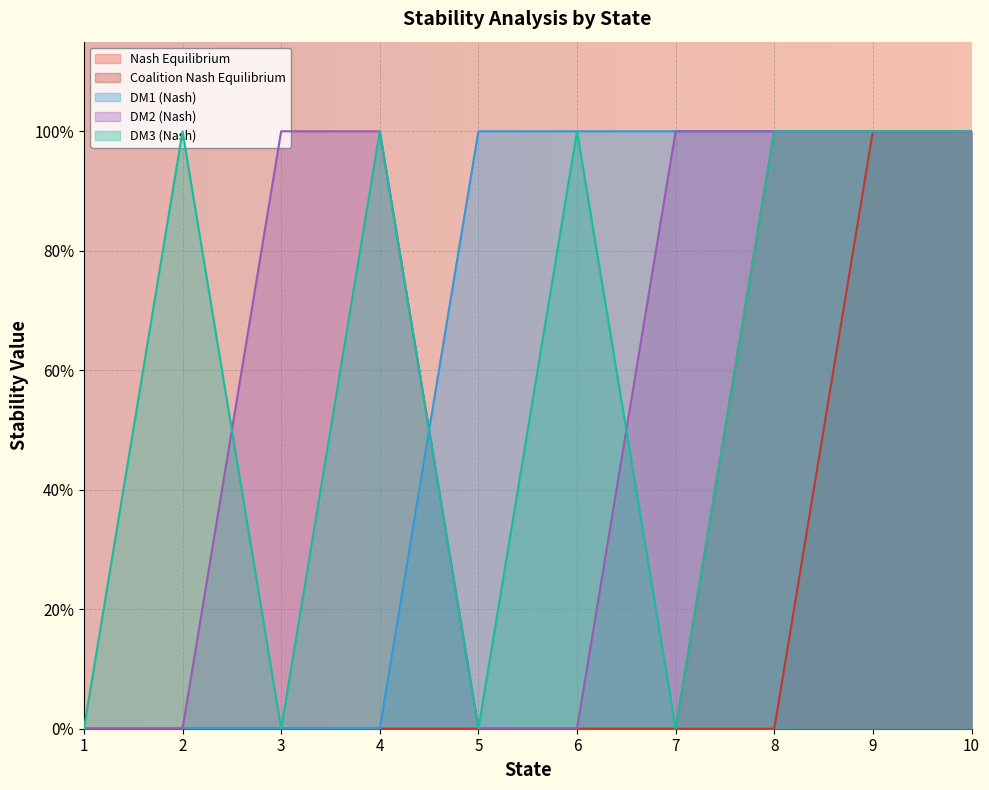

True or false: DM1 (Nash) and Nash Equilibrium cross at least once.

False